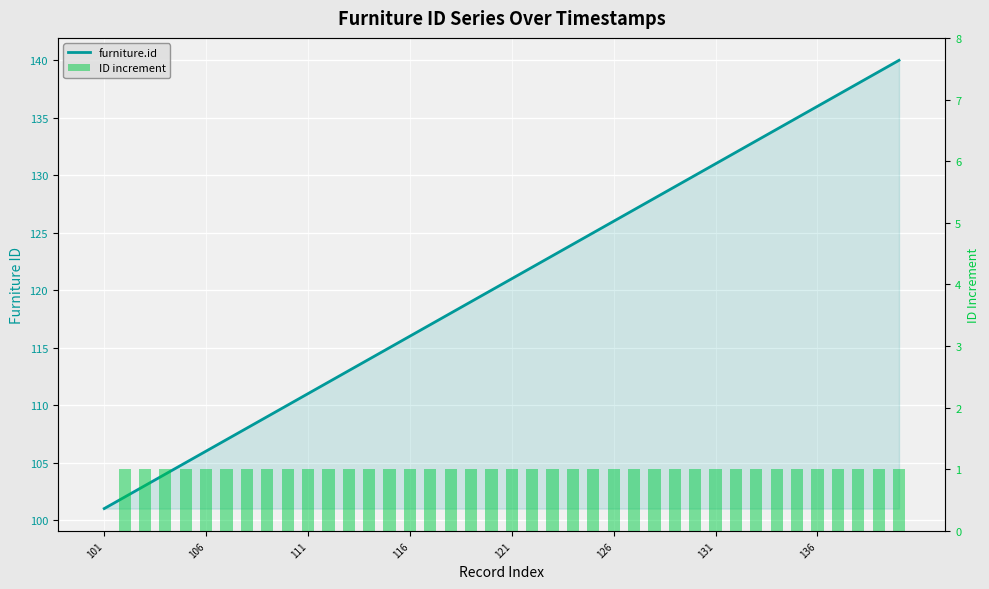

What are all the series names shown in the legend?

furniture.id, ID increment